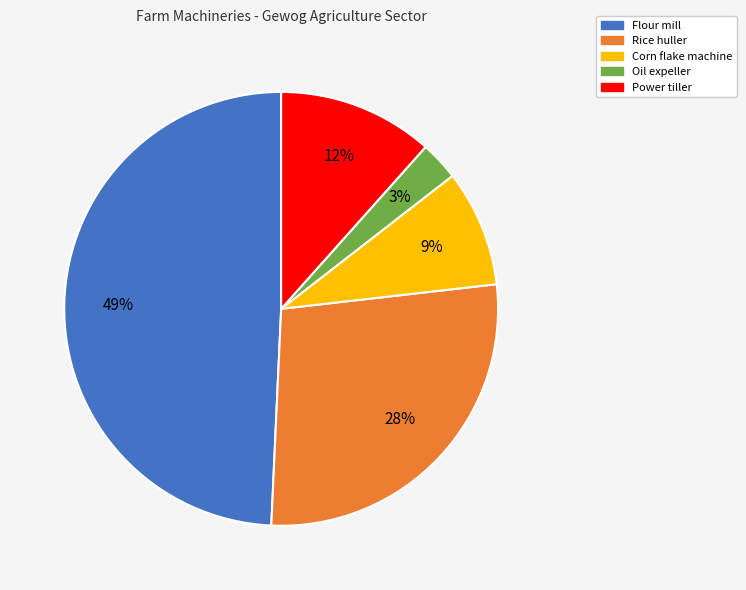

The Power tiller slice represents 3% of the pie. True or false?

False